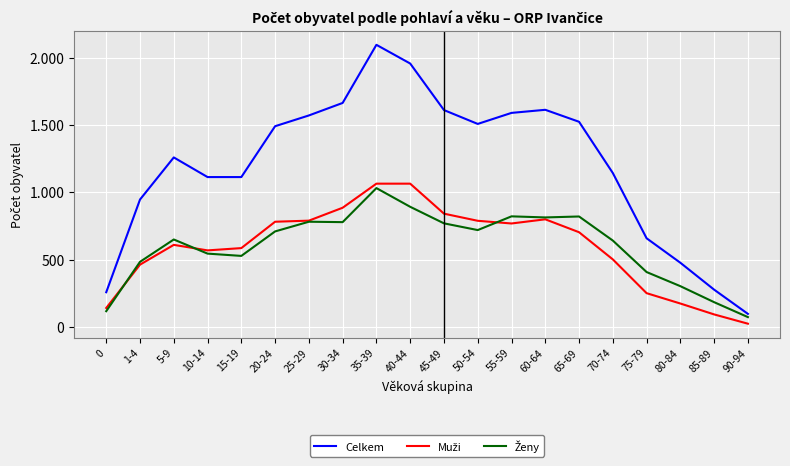

Is this an area chart (filled region under the line)?

No